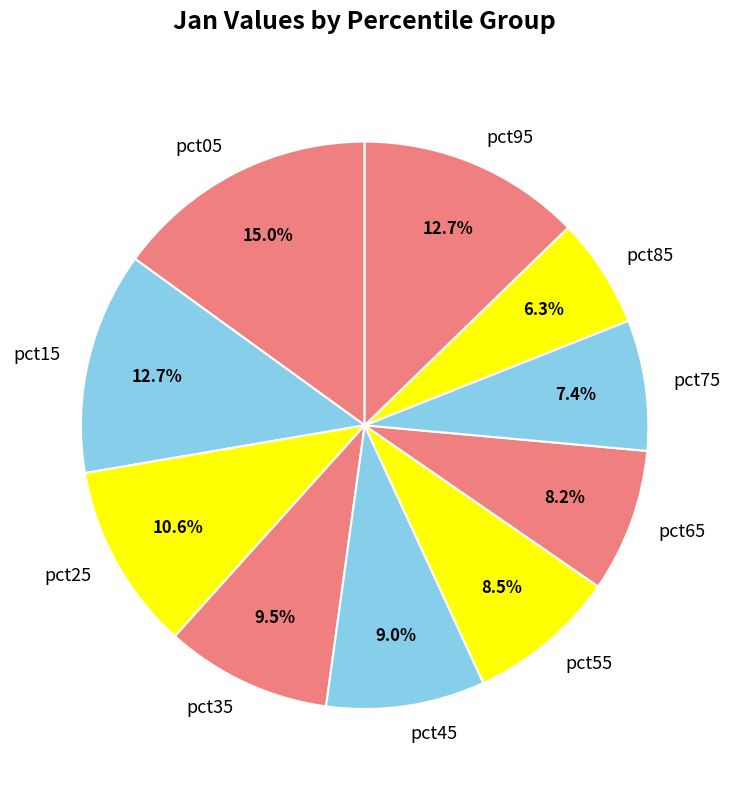

Which category has the biggest portion of the pie?

pct05